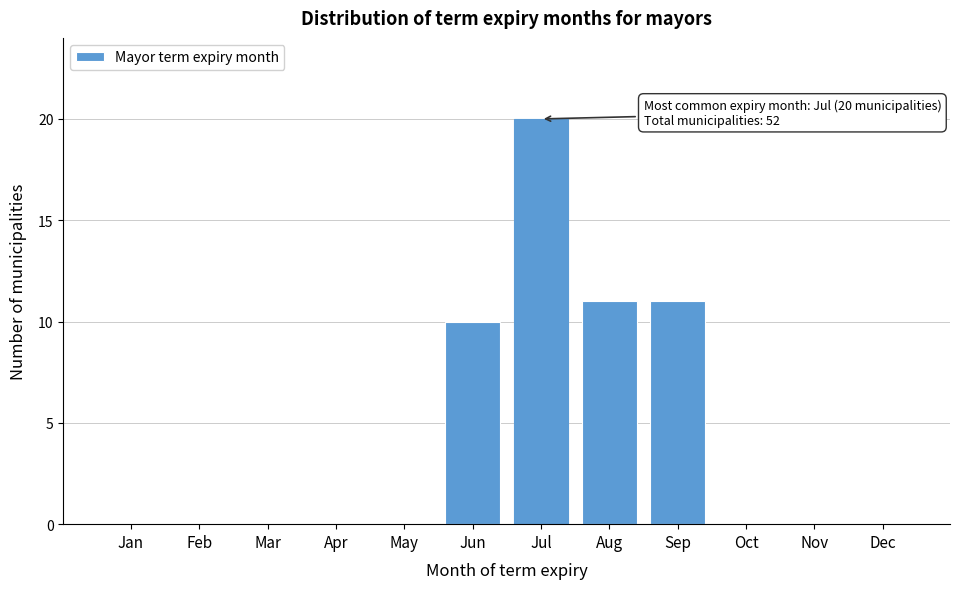

Reading left to right, list all the values displayed in this chart.

Jan=0	Feb=0	Mar=0	Apr=0	May=0	Jun=10	Jul=20	Aug=11	Sep=11	Oct=0	Nov=0	Dec=0